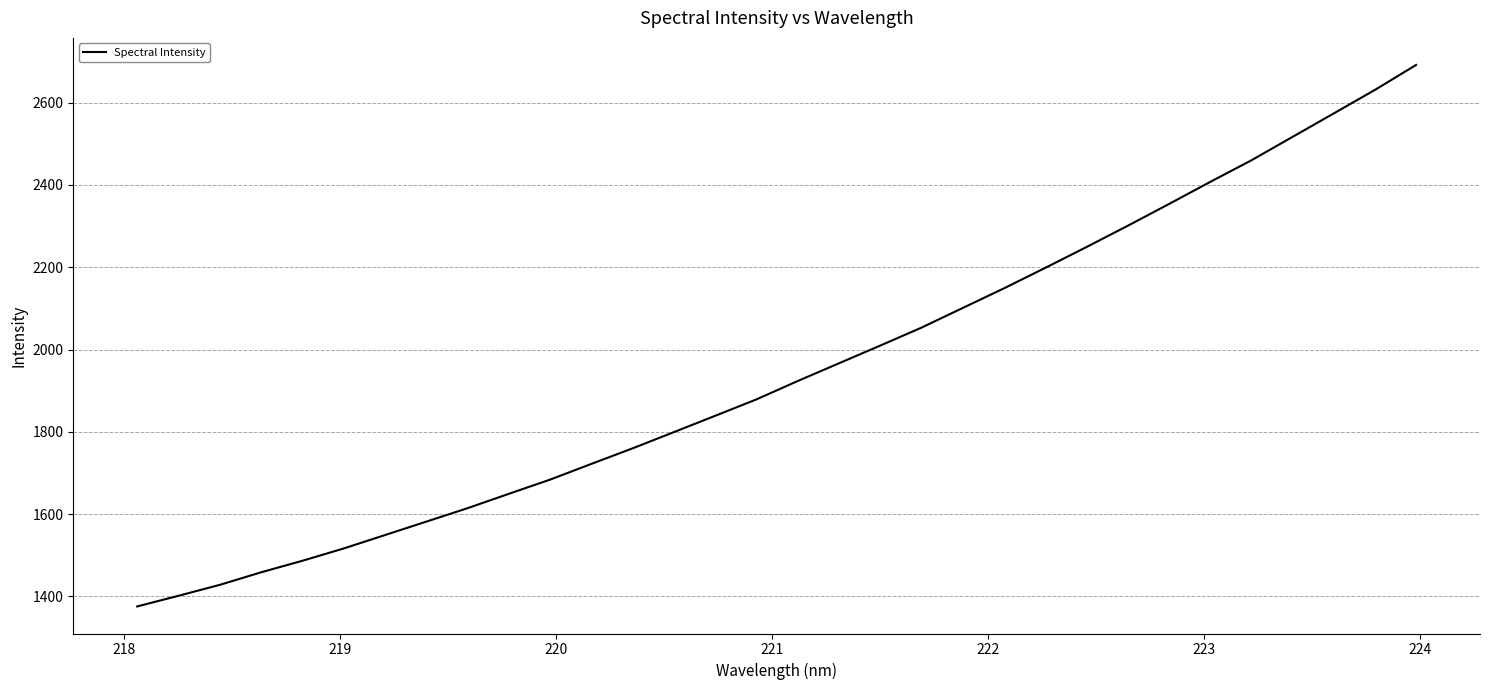

What is the difference between the maximum and minimum values?

1316.0